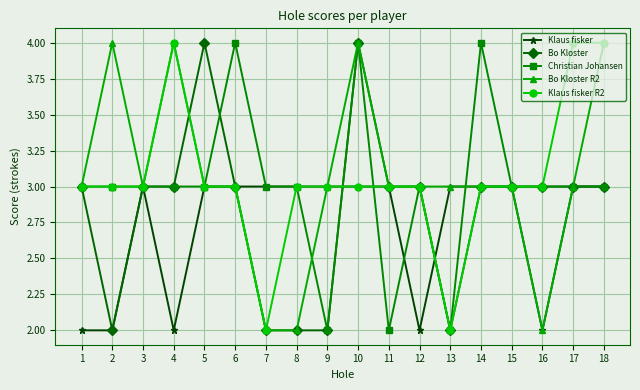

Is the value of Bo Kloster R2 at 2 greater than the value of Bo Kloster at 7?

Yes